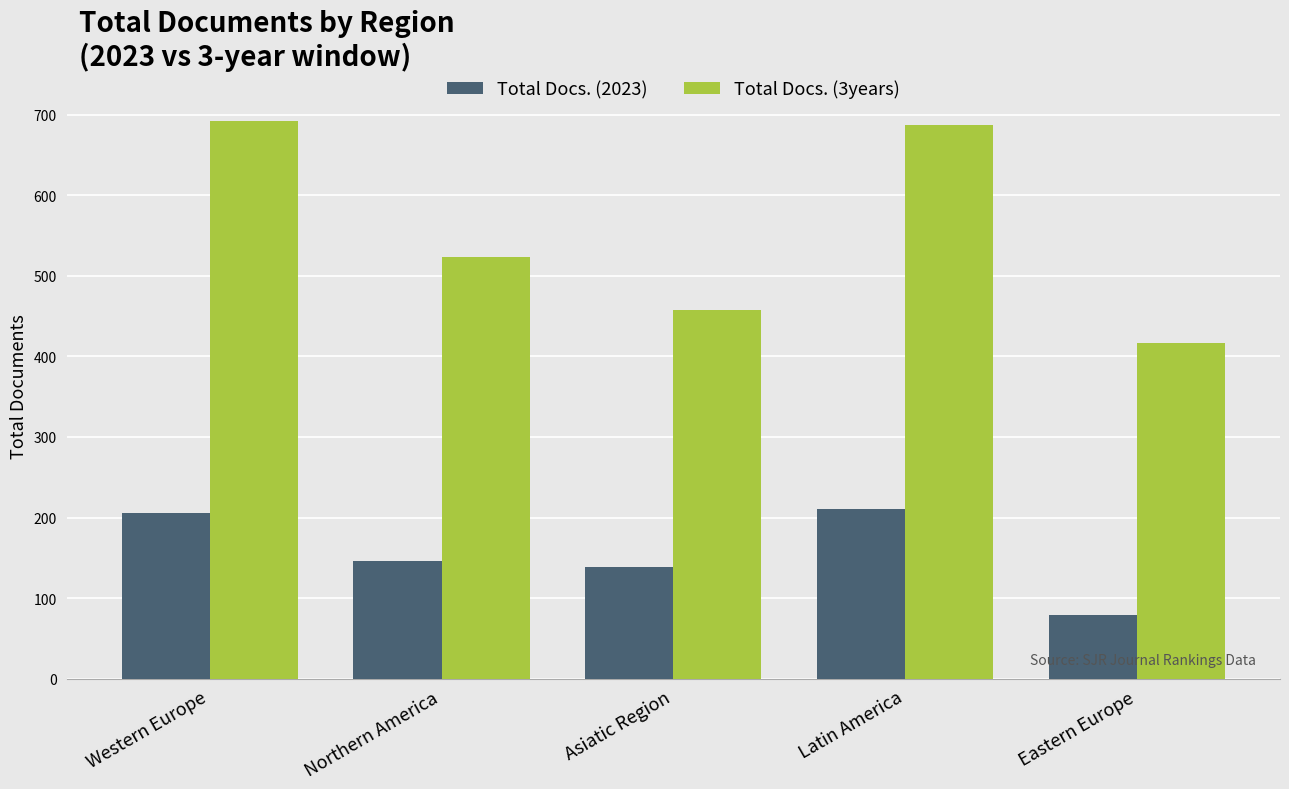

Reading left to right, transcribe all the data shown in this chart.

Total Docs. (2023): Western Europe=205	Northern America=146	Asiatic Region=138	Latin America=211	Eastern Europe=79
Total Docs. (3years): Western Europe=693	Northern America=523	Asiatic Region=458	Latin America=688	Eastern Europe=417